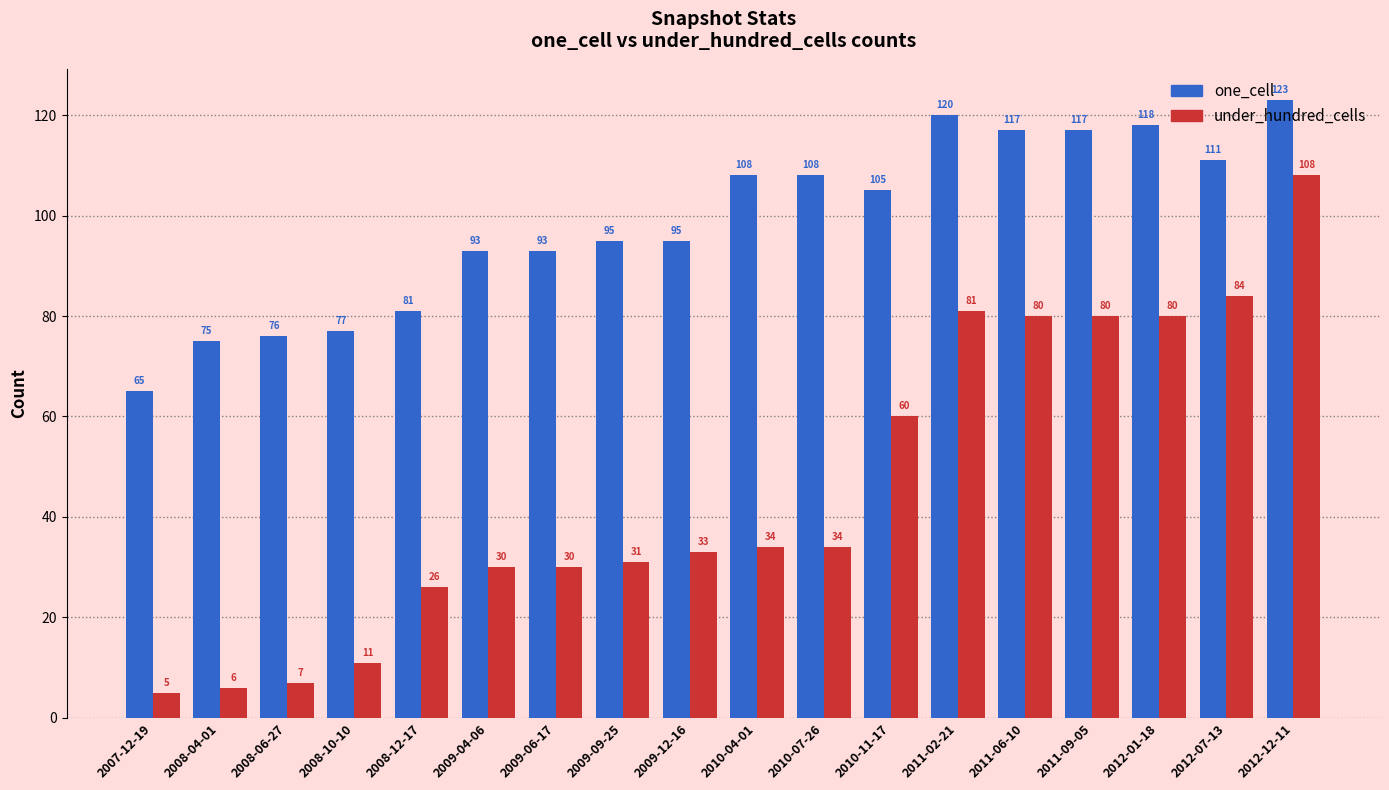

What are all the series names shown in the legend?

one_cell, under_hundred_cells